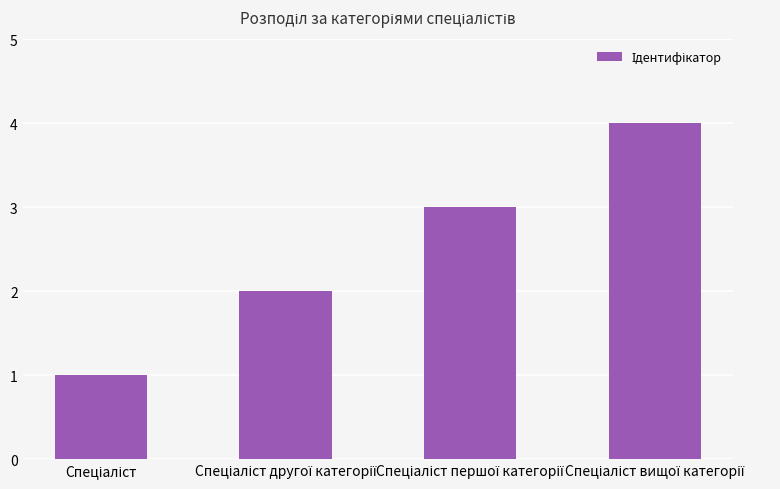

What is the greatest value displayed?

4